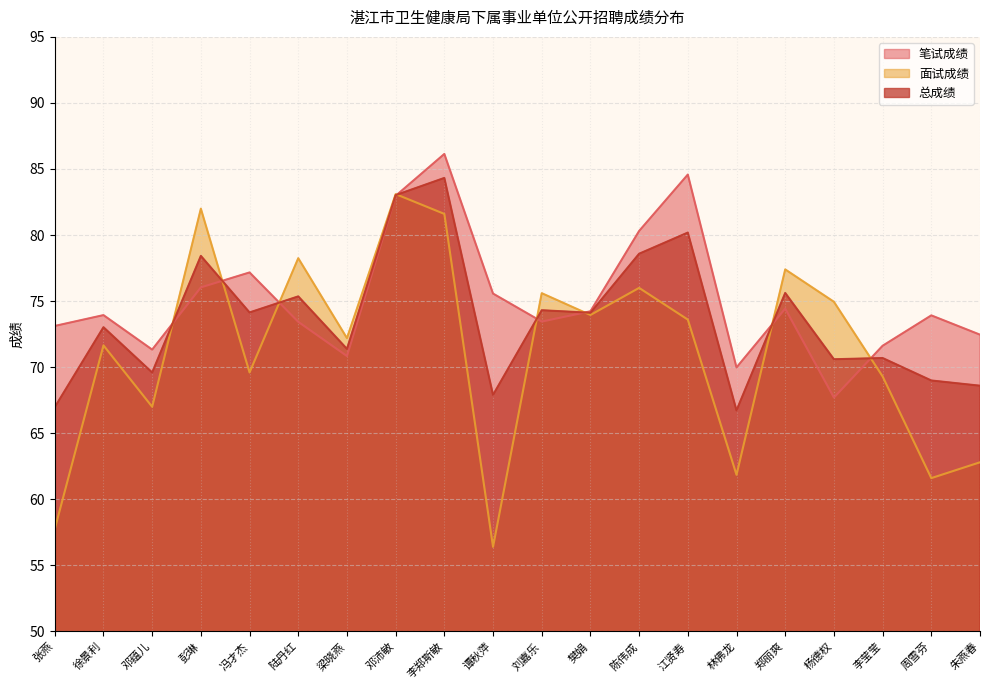

In 面试成绩, how many points are lower than both neighbors (excluding endpoints)?

7